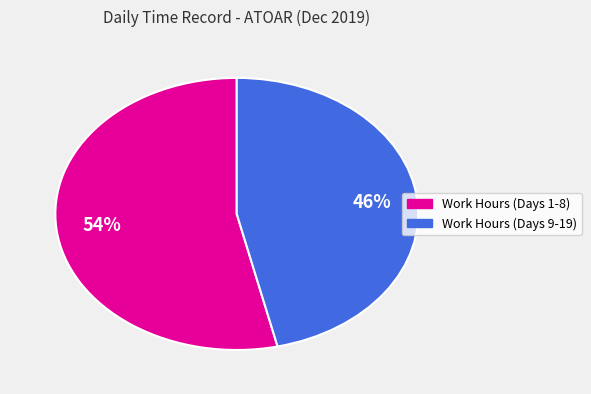

Is there a majority slice in this chart?

Yes